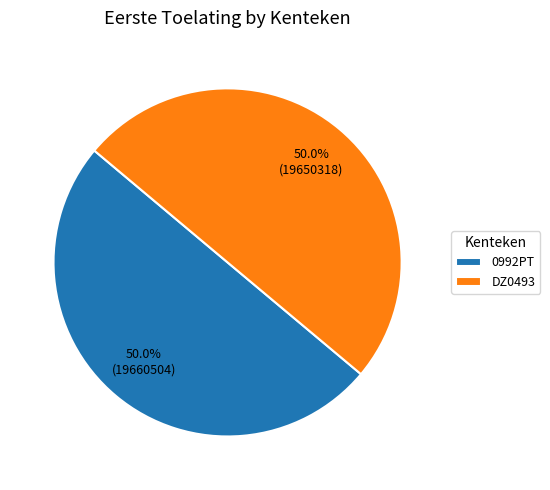

What percentage is the DZ0493 slice, to the nearest percent?

50%